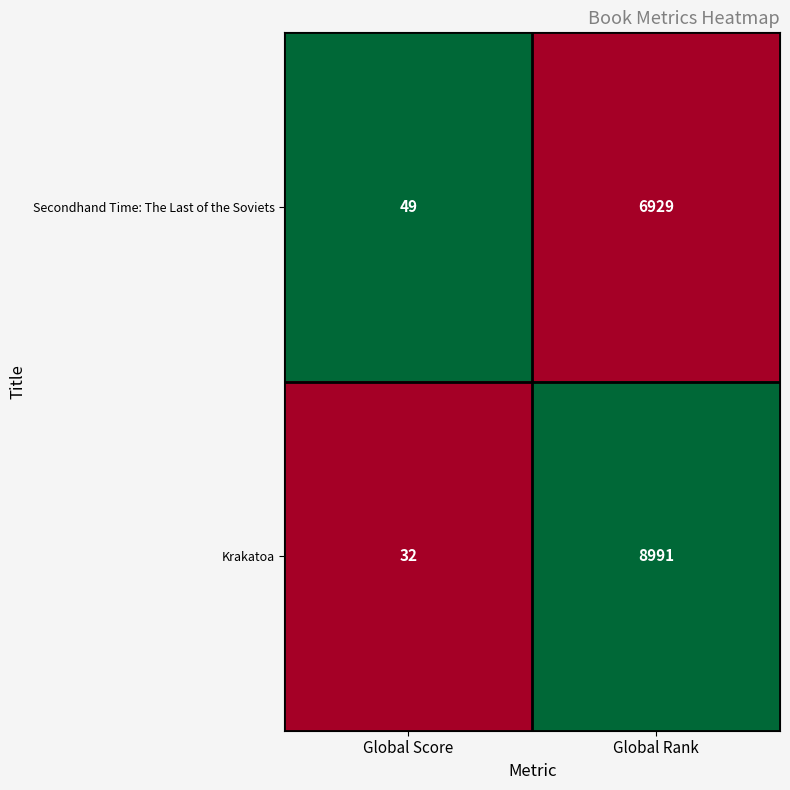

Reading left to right, what are all the values shown in this chart?

Secondhand Time: The Last of the Soviets: Global Score=49	Global Rank=6929
Krakatoa: Global Score=32	Global Rank=8991